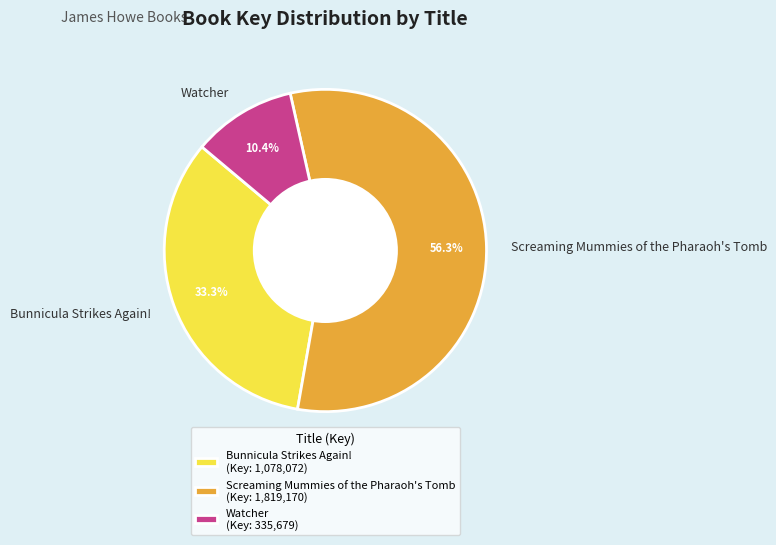

Which slice is the smallest?

Watcher